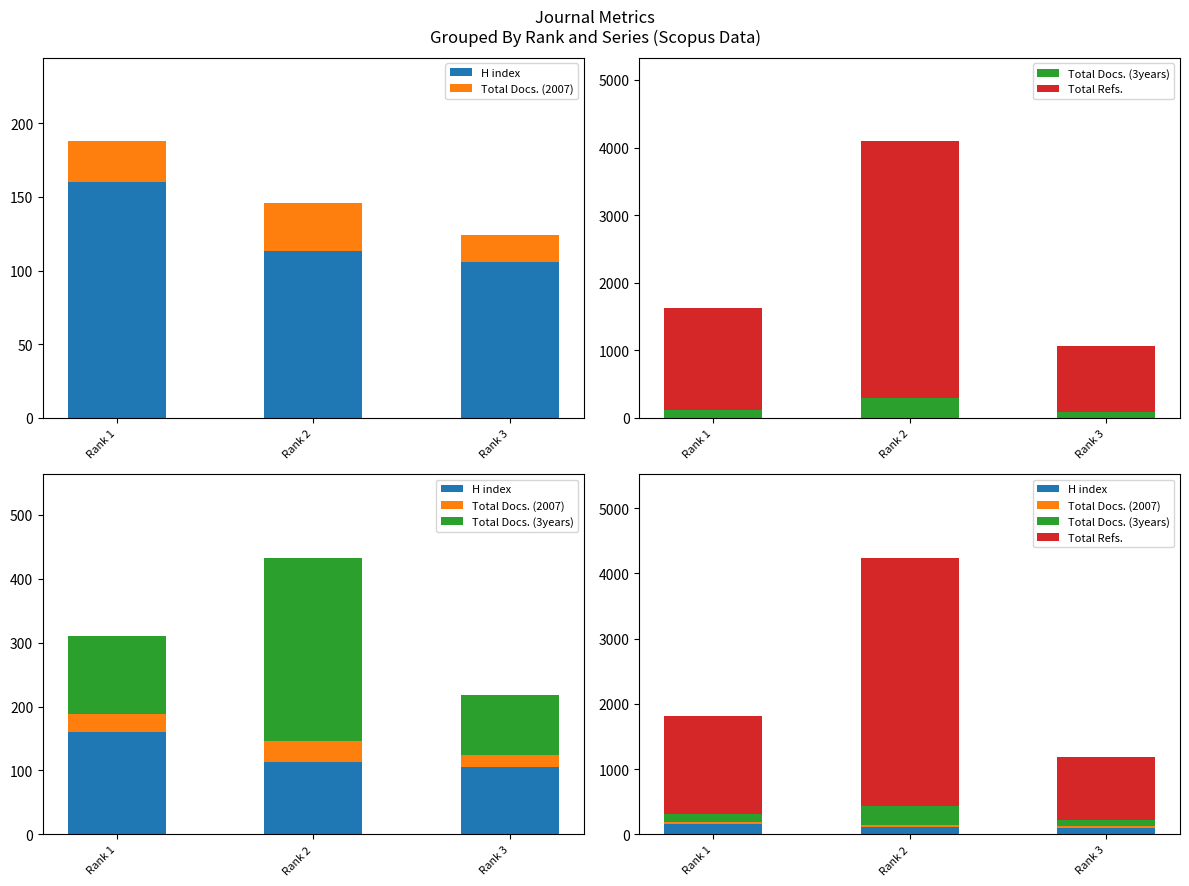

What is the average value of the Total Docs. (2007) series?

26